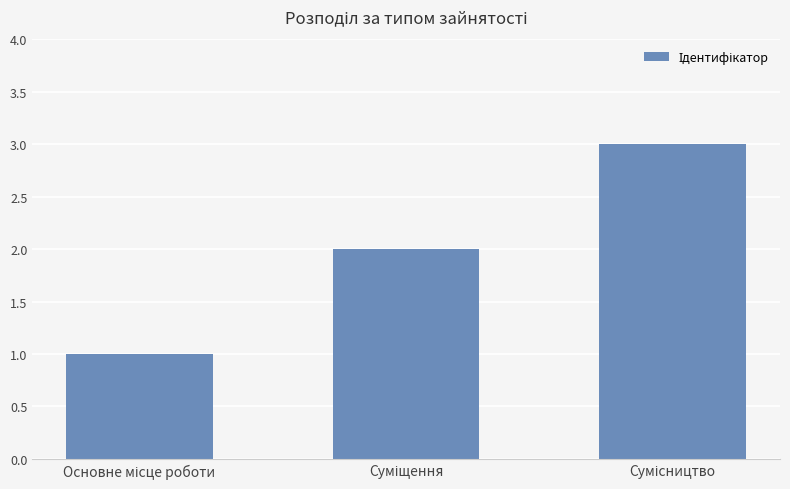

What is the sum of all values?

6